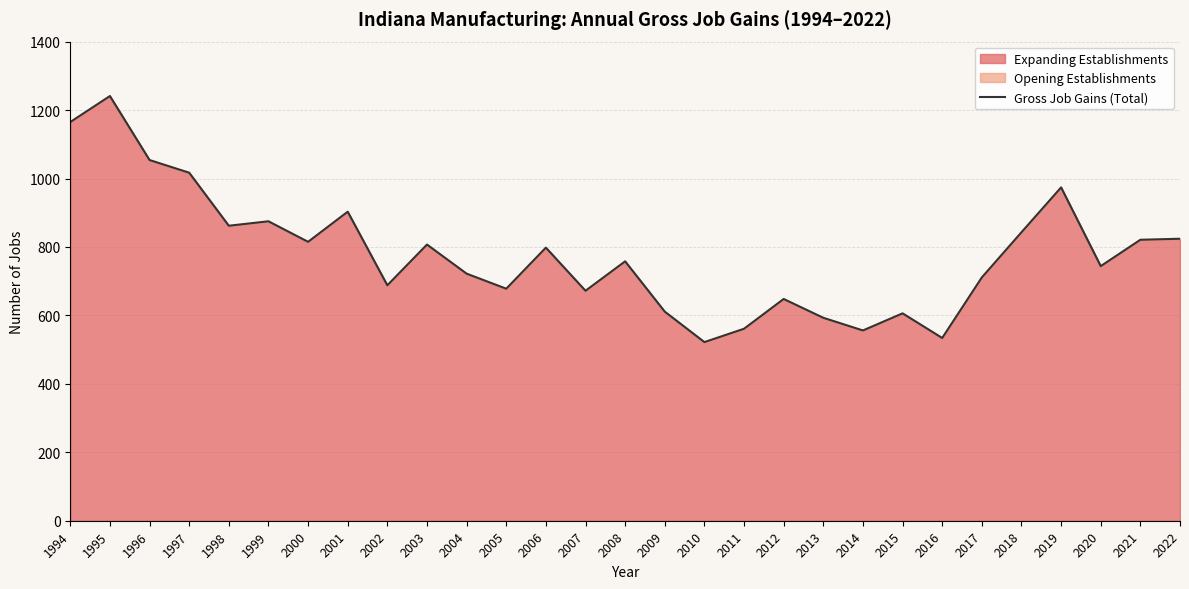

What is the change in value from 1999 to 2002?

-187